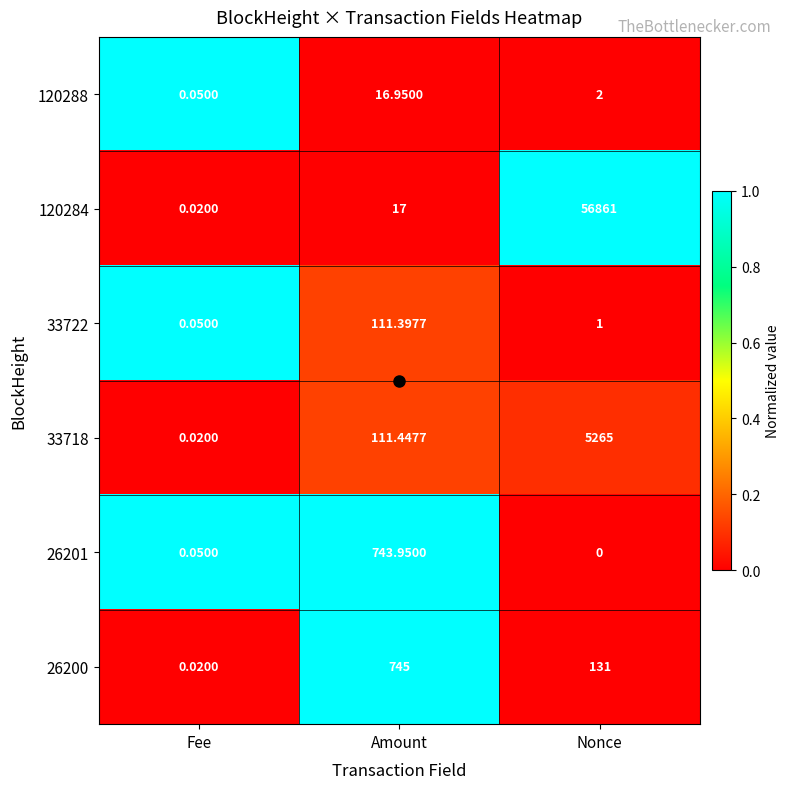

List the series in order of their peak value, highest first.

120284, 33718, 26200, 26201, 33722, 120288